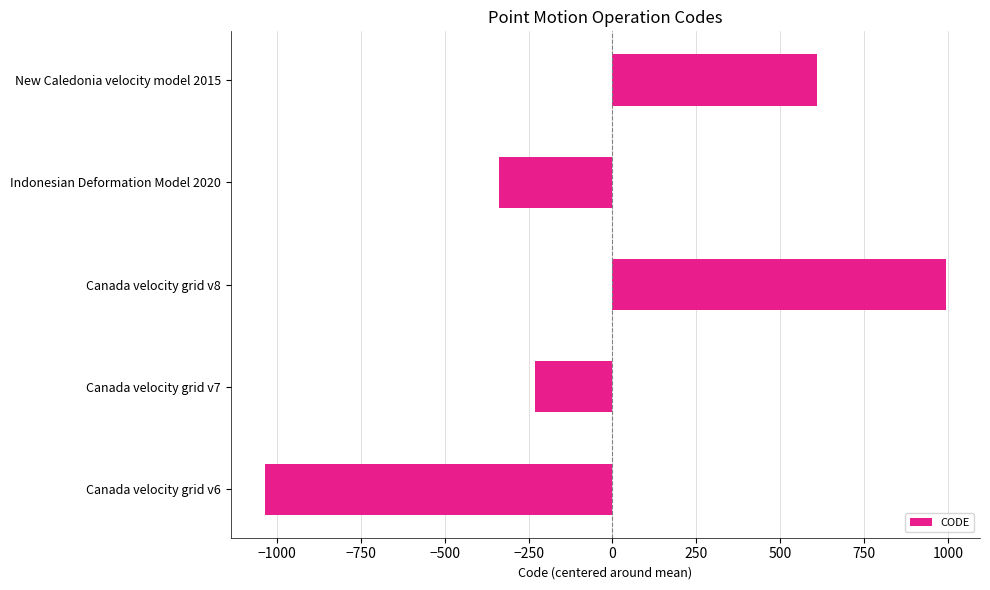

How many values are below -229?

3